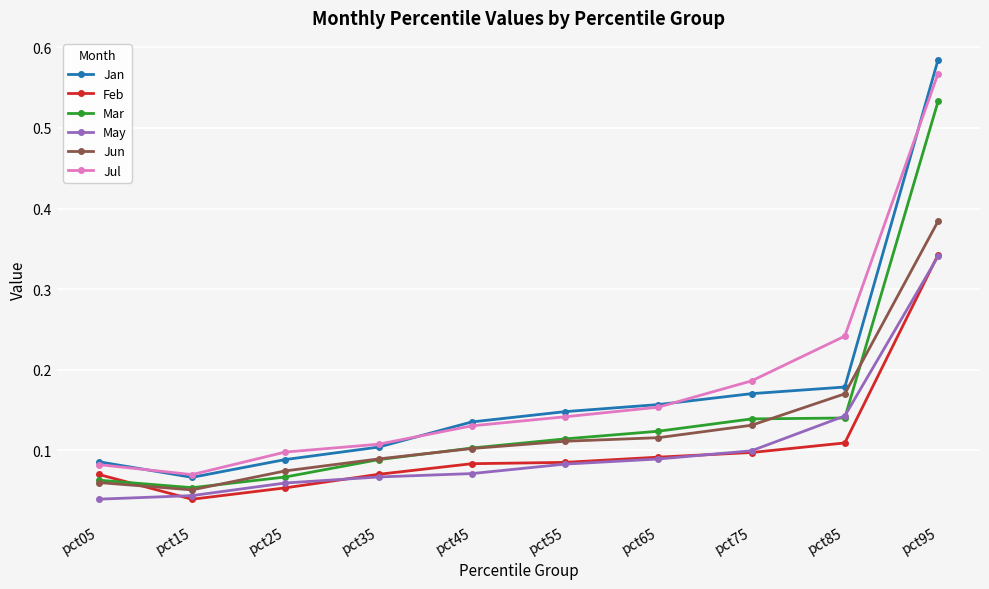

At which category does Jan reach its first local valley?

pct15